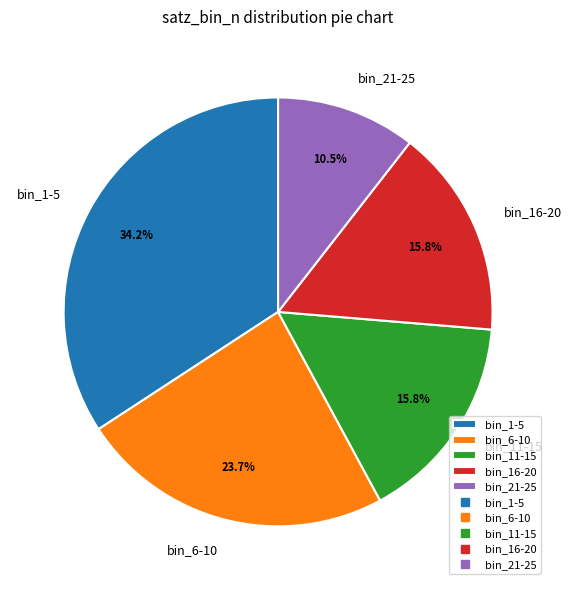

How many segments does this pie chart have?

5